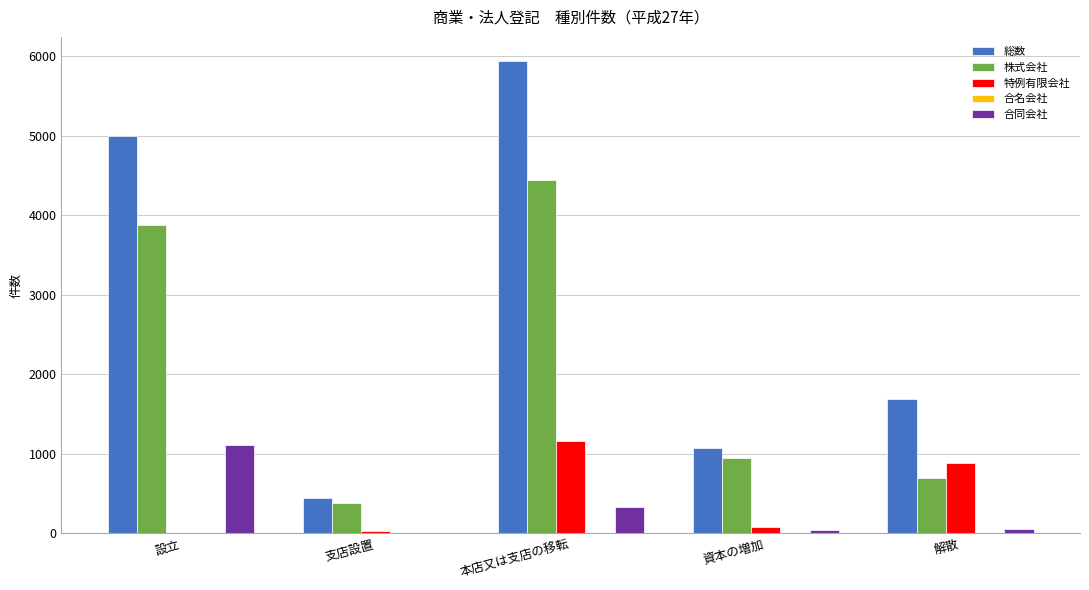

True or false: 特例有限会社 has a value of 86 at 資本の増加.

True